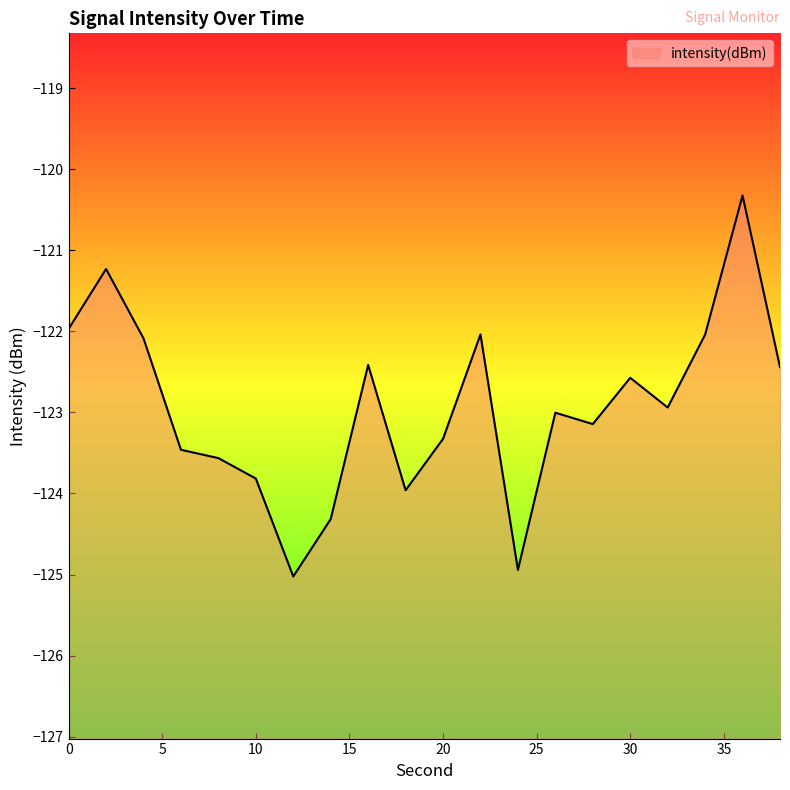

List the labels in order of value, largest first.

36, 2, 0, 22, 34, 4, 16, 38, 30, 32, 26, 28, 20, 6, 8, 10, 18, 14, 24, 12